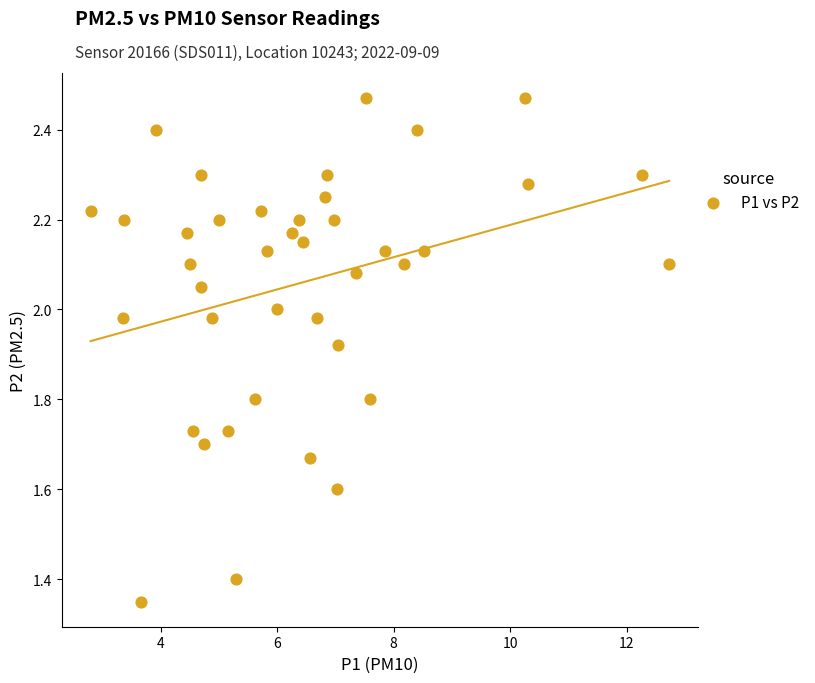

What is the range of X values (max minus min)?

9.9